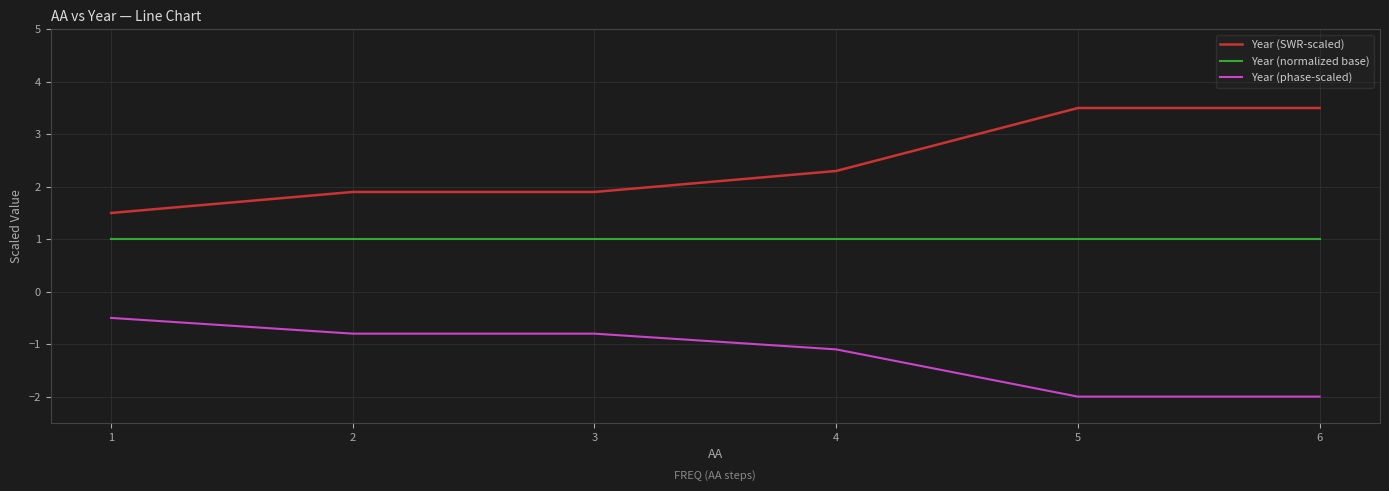

Is it true that Year (normalized base) equals 1.0 at 5?

True